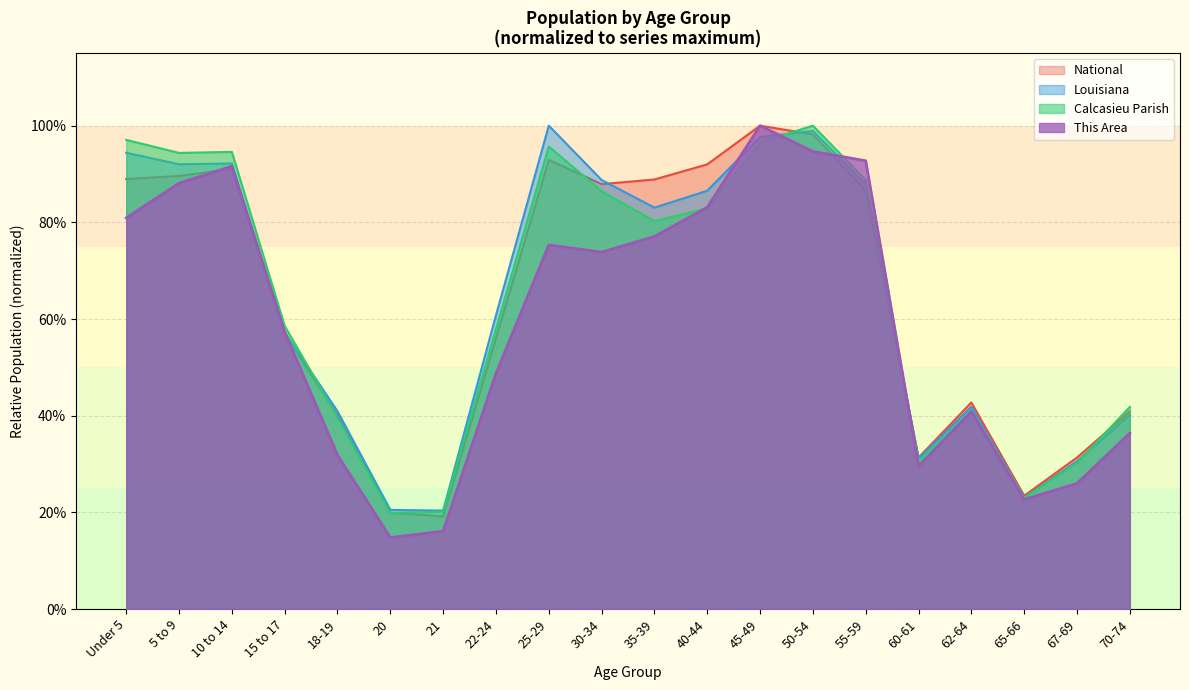

What is the sum of the Louisiana values at 5 to 9 and 10 to 14?

1.8